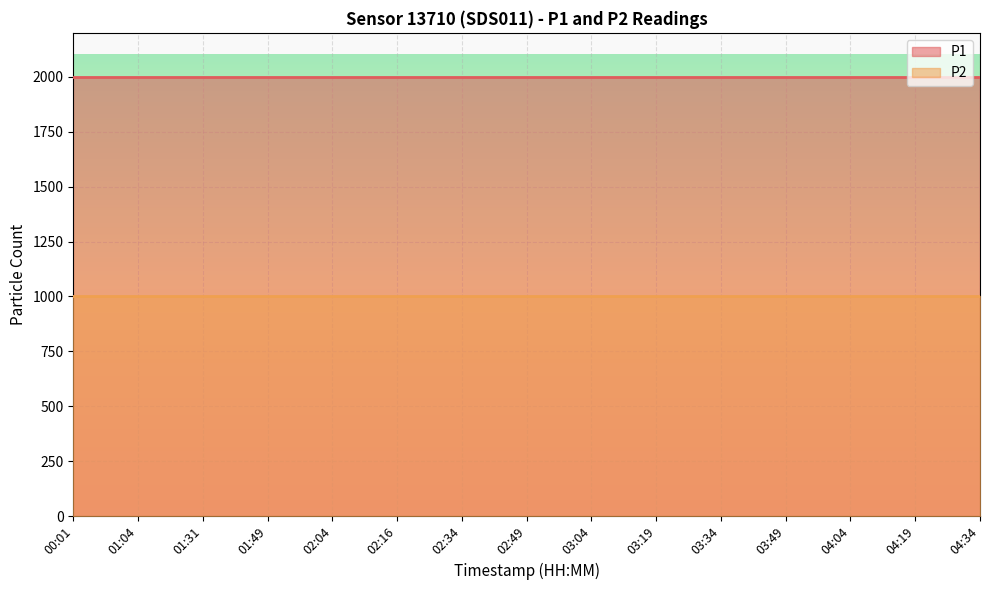

What are all the series names shown in the legend?

P1, P2